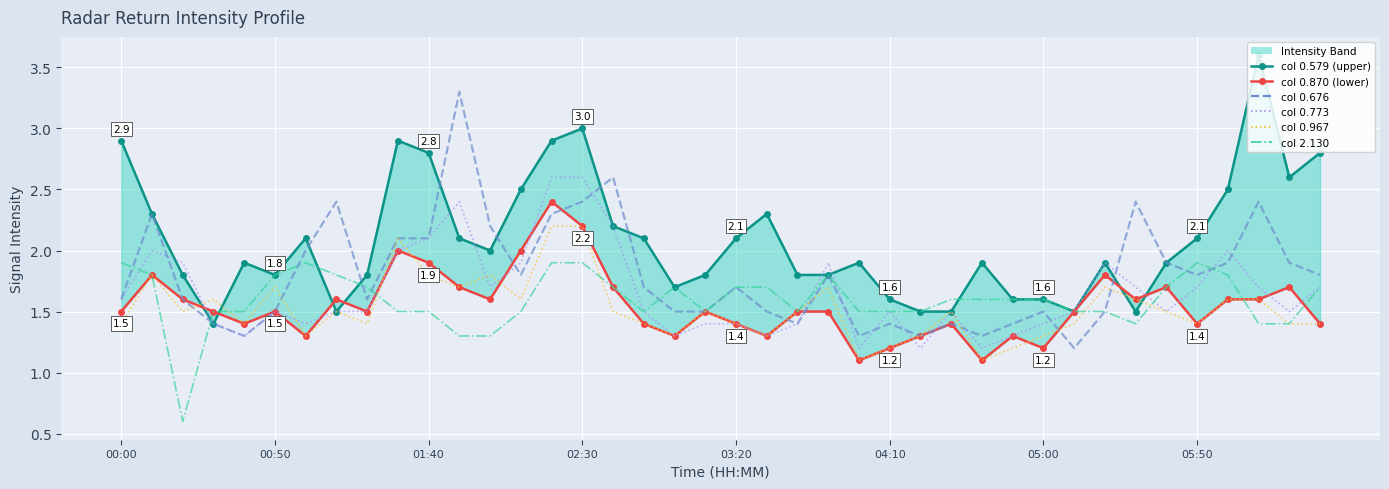

True or false: 0.773 and 0.870 intersect in this chart.

True